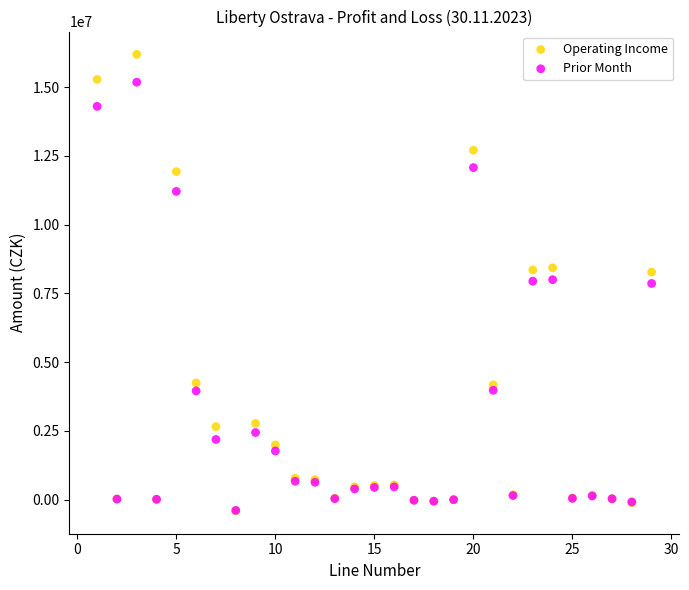

What are all the series names shown in the legend?

Operating Income, Prior Month